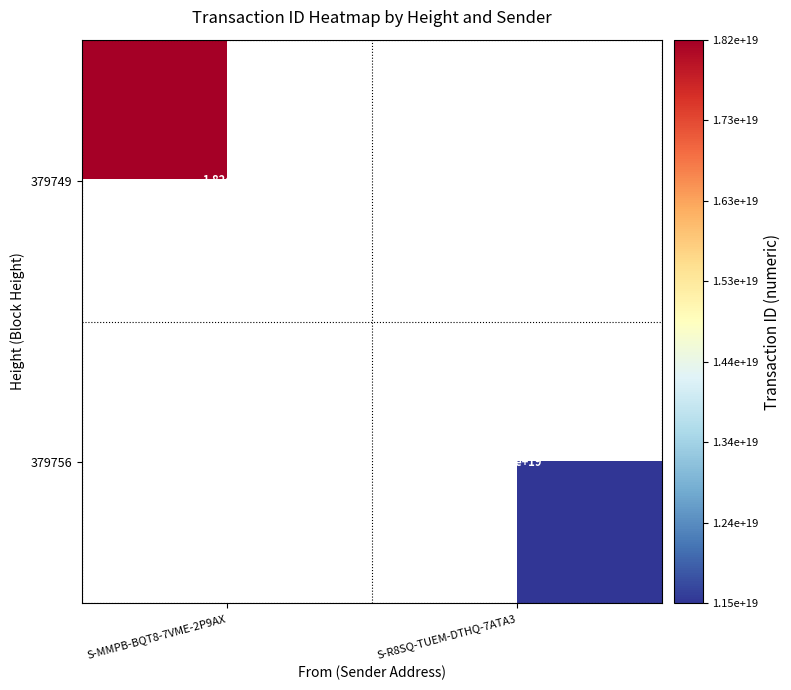

The 379749 series shows 18200000000000000000 at S-MMPB-BQT8-7VME-2P9AX. True or false?

True